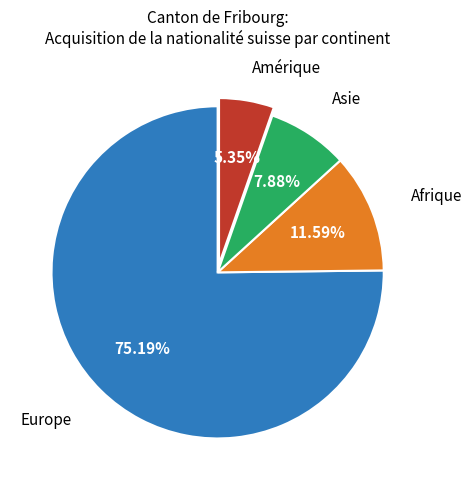

What is the smallest slice in the pie chart?

Amérique